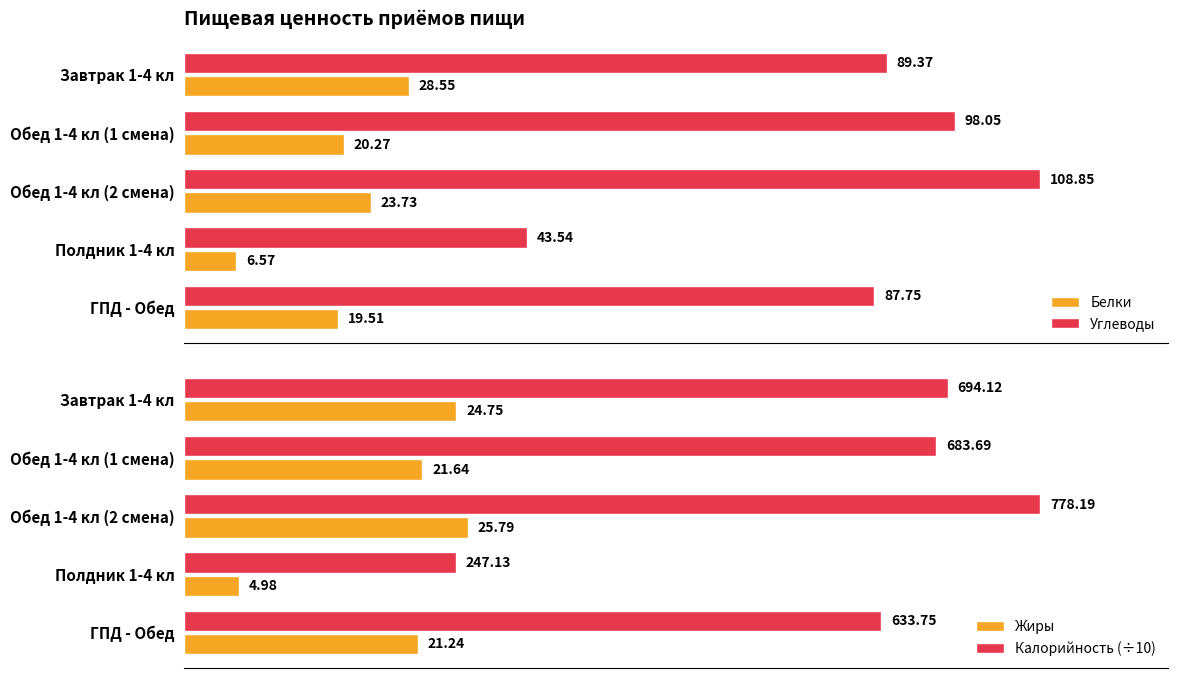

What are all the series names shown in the legend?

Белки, Углеводы, Жиры, Калорийность (÷10)